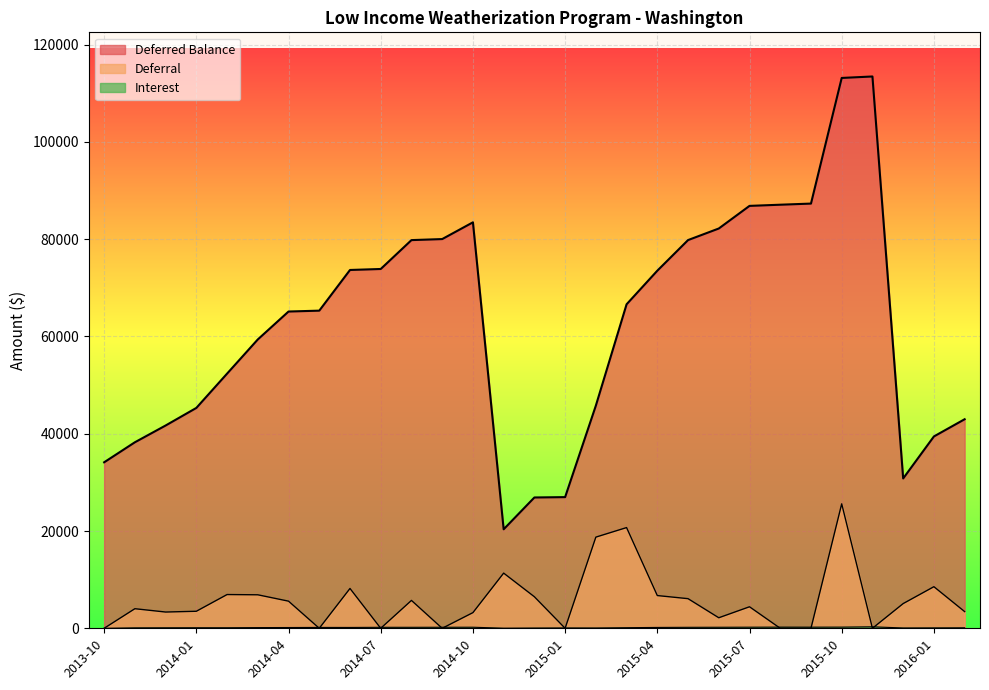

What is the label of the 7th point from the right?

2015-08